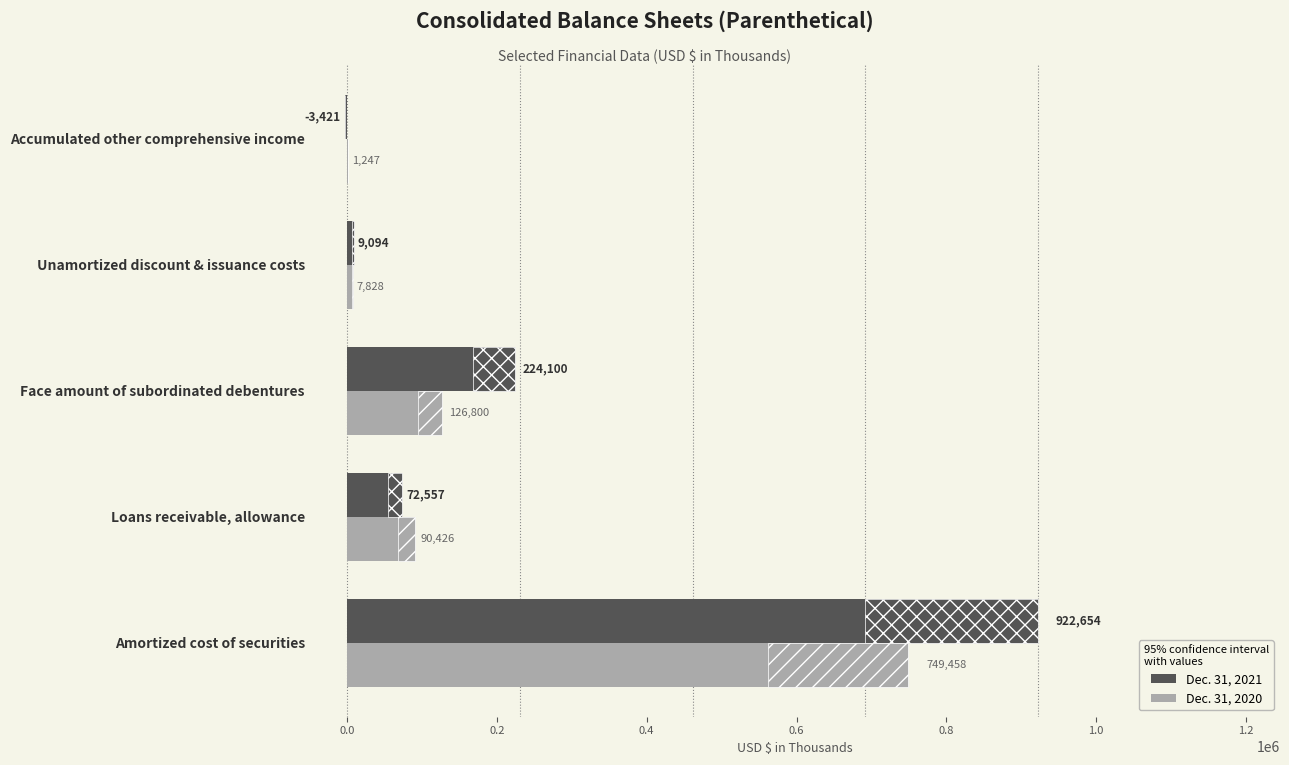

How many positive values does the Dec. 31, 2021 series have?

4